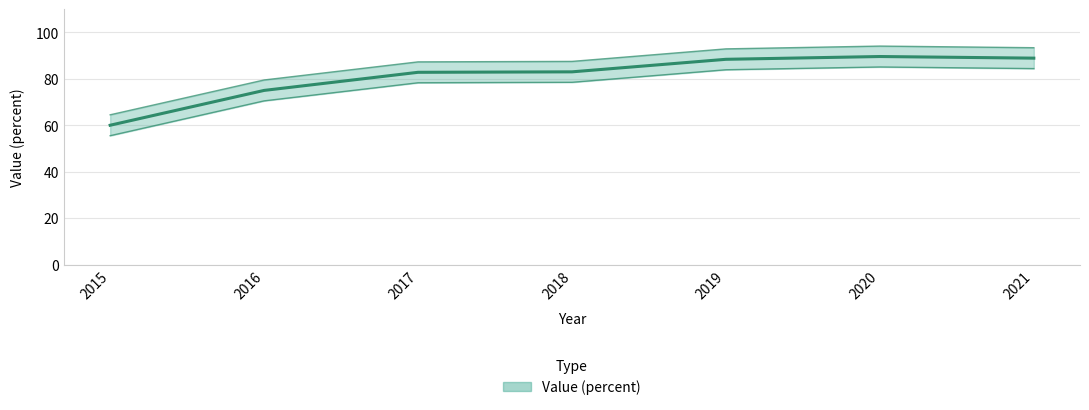

What is the sum of all values?

567.7